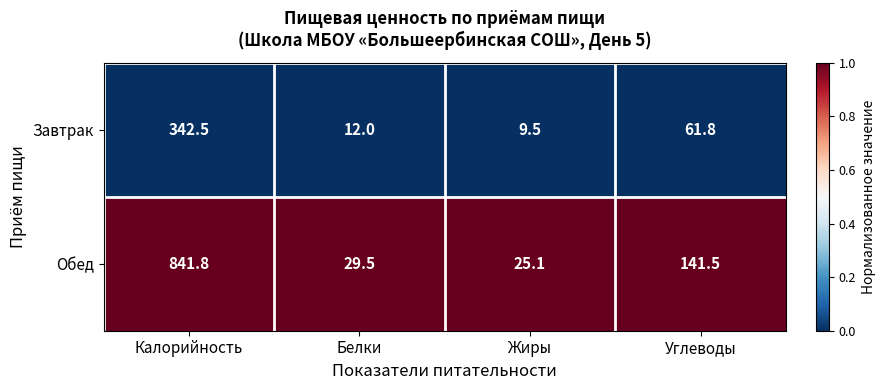

What is the greatest value displayed?

841.8